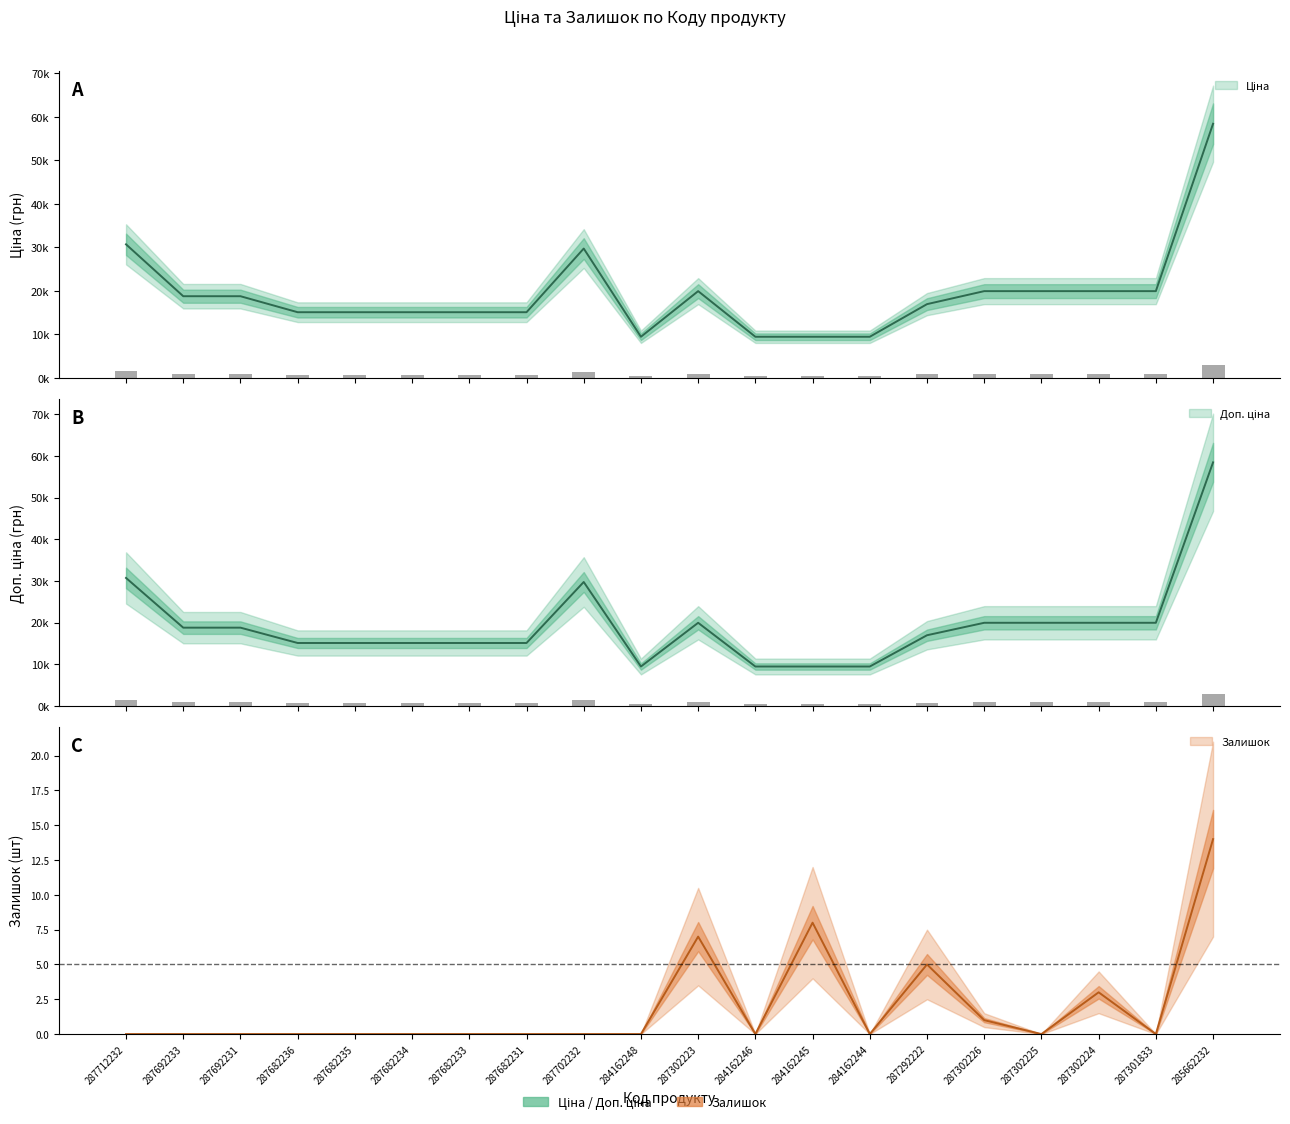

Rank the categories by Доп. ціна value from highest to lowest.

285662232, 287712232, 287702232, 287302223, 287302226, 287302225, 287302224, 287301833, 287692233, 287692231, 287292222, 287682236, 287682235, 287682234, 287682233, 287682231, 284162248, 284162246, 284162245, 284162244